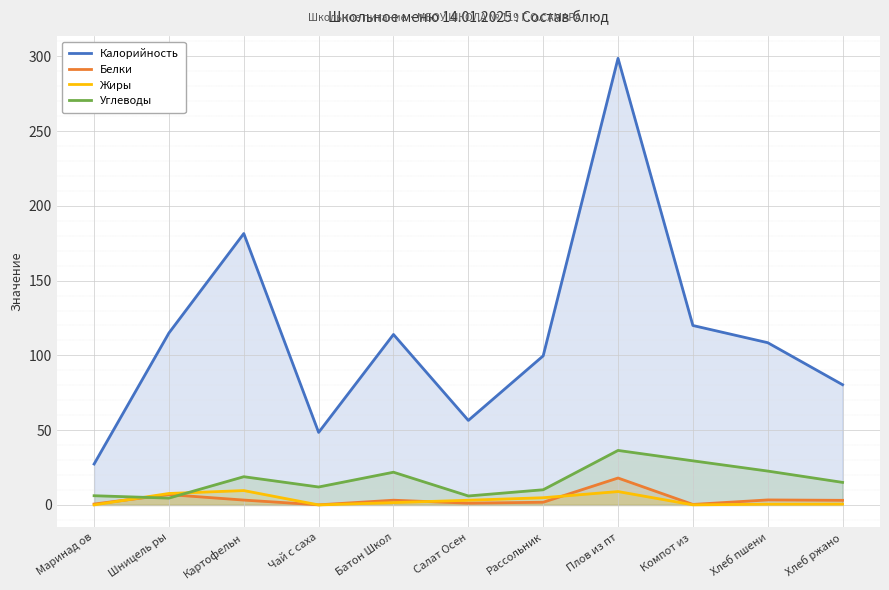

Which series has the largest range (max minus min)?

Калорийность